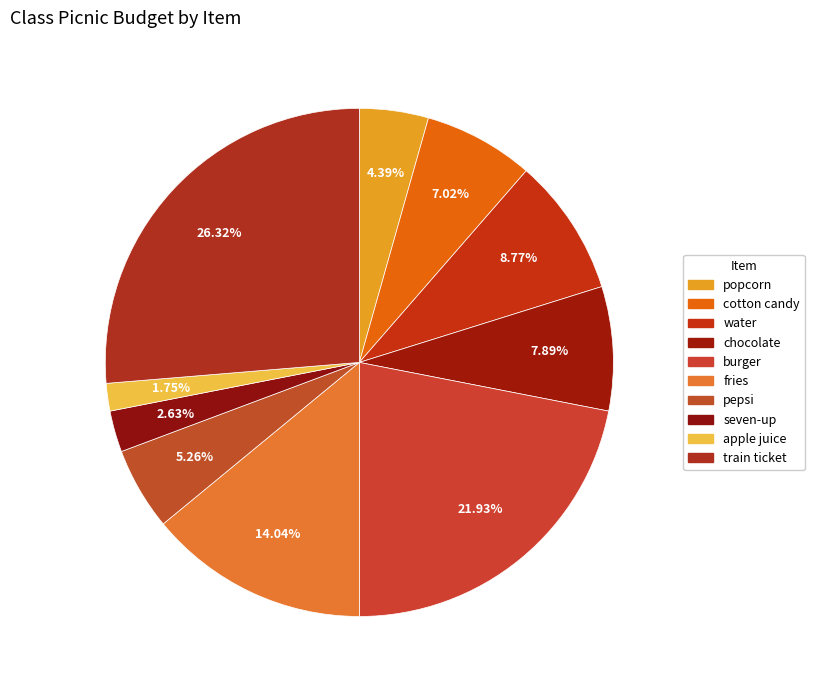

Count the number of slices in the pie.

10